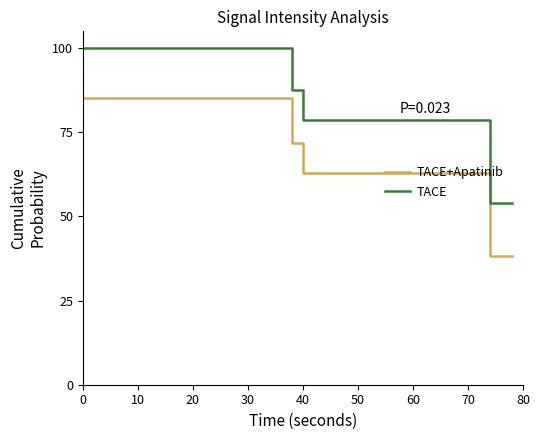

True or false: TACE+Apatinib and TACE intersect in this chart.

False